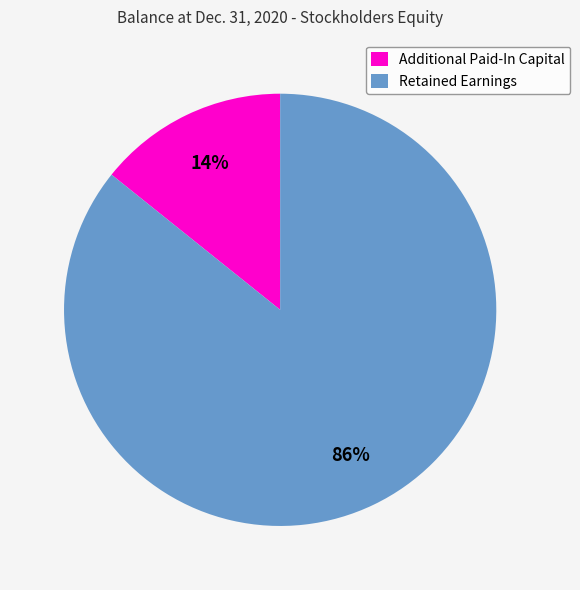

How many slices are in this pie chart?

2